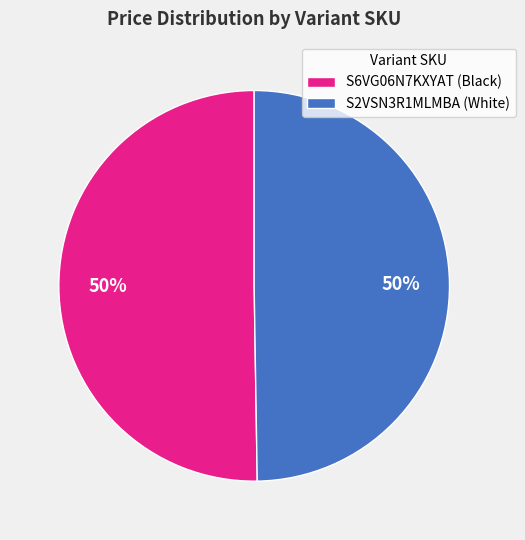

True or false: S6VG06N7KXYAT (Black) accounts for 50% of the total.

True